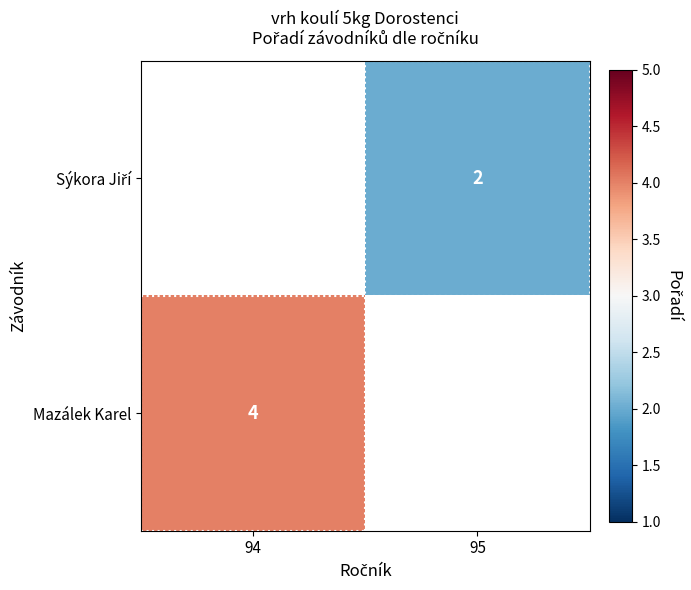

The Mazálek Karel series shows 7 at 94. True or false?

False